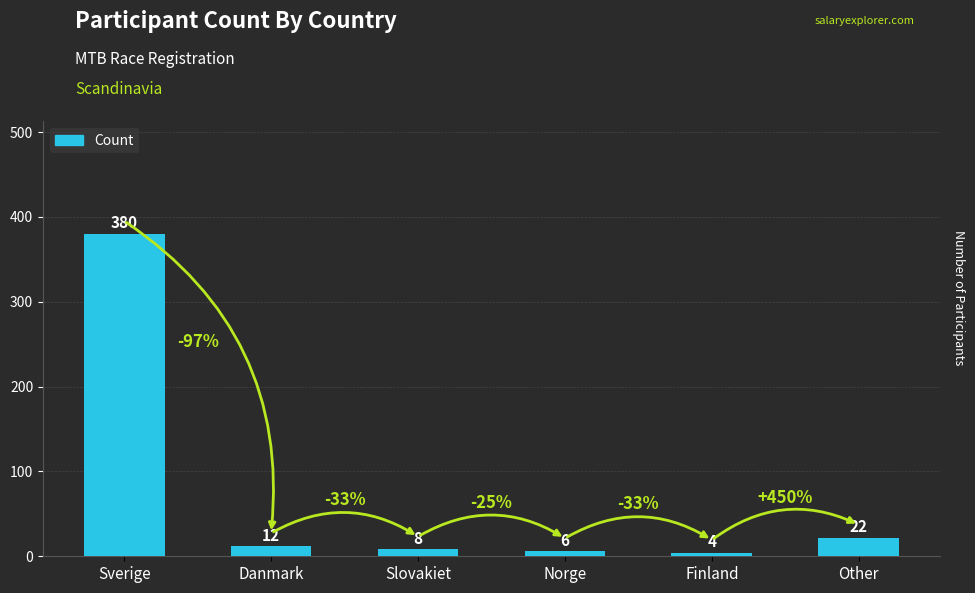

Count the number of data series in this chart.

1